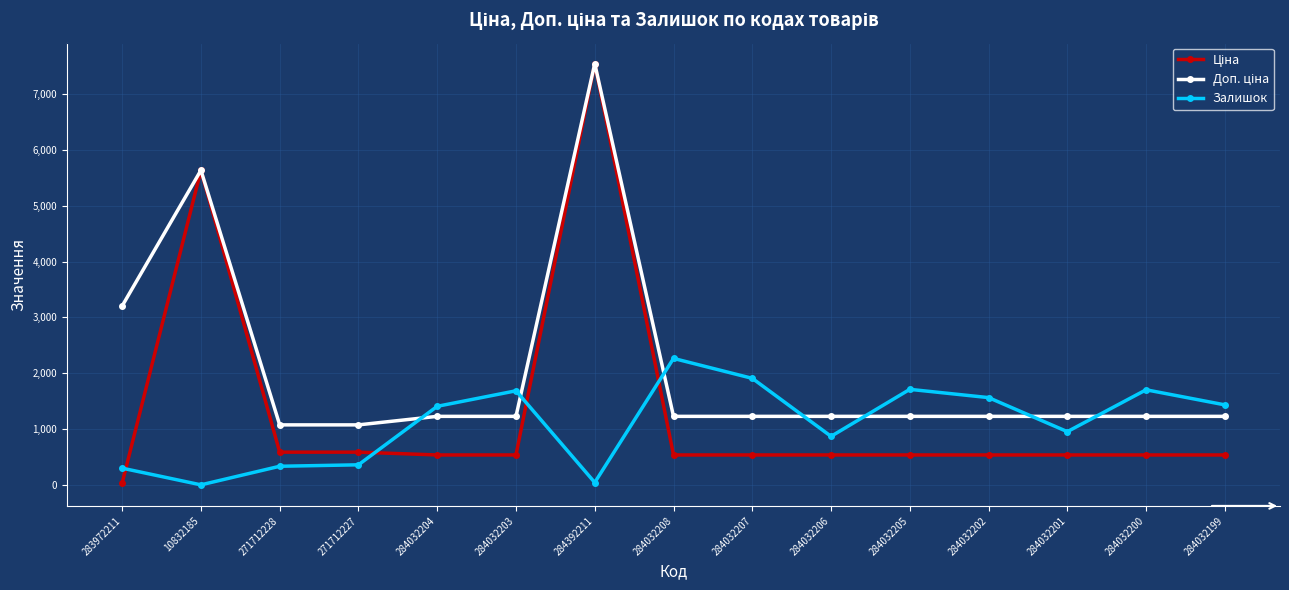

What is the approximate value of Залишок at 271712227?

359.0